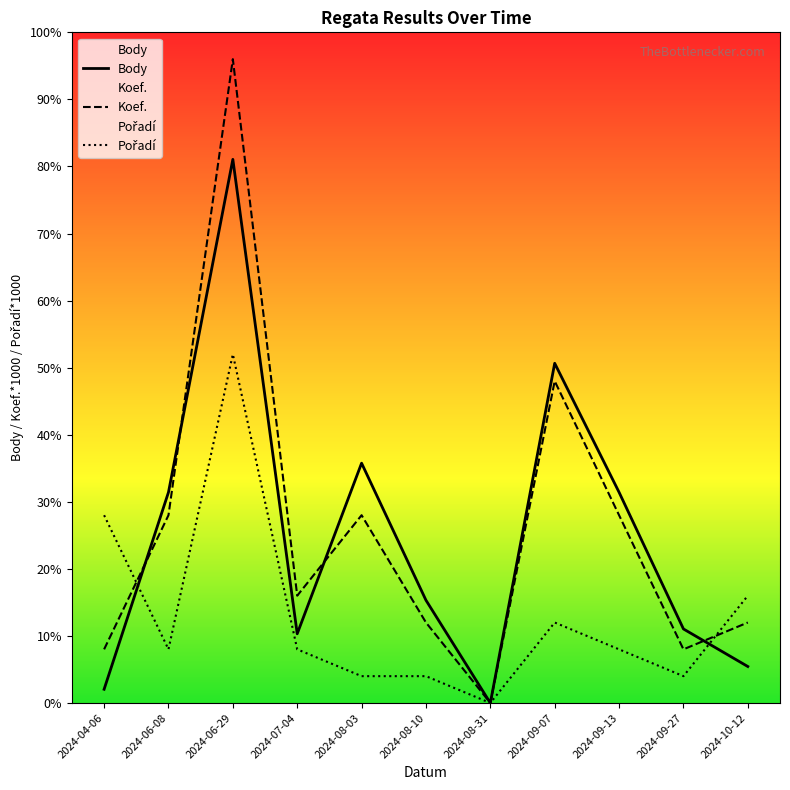

True or false: Koef. and Pořadí cross at least once.

True